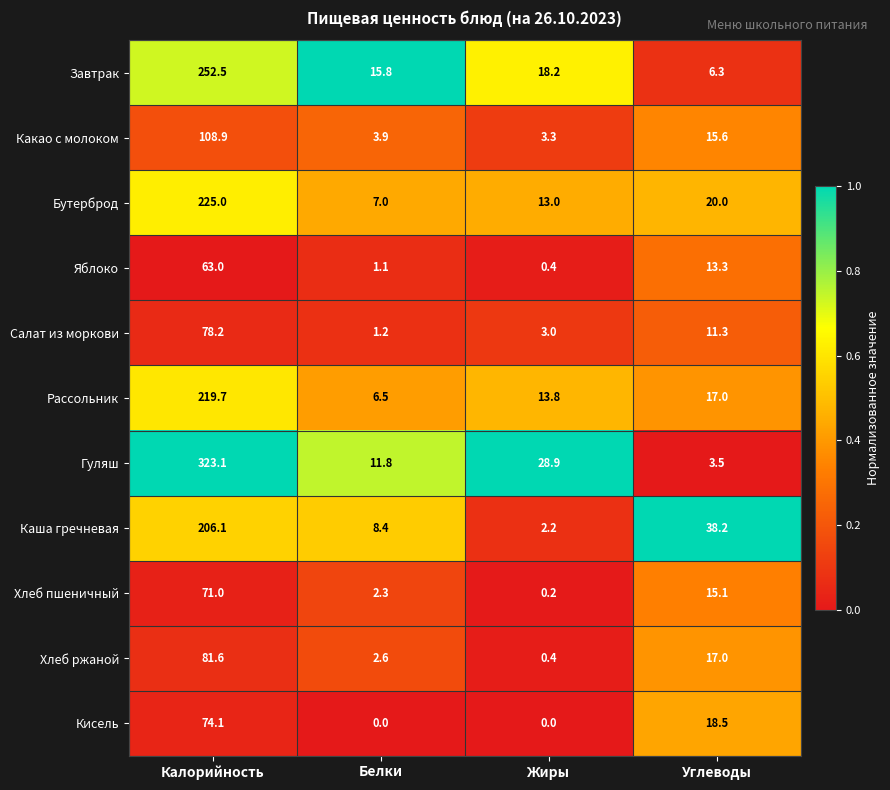

Which category has the highest value across all series?

Калорийность